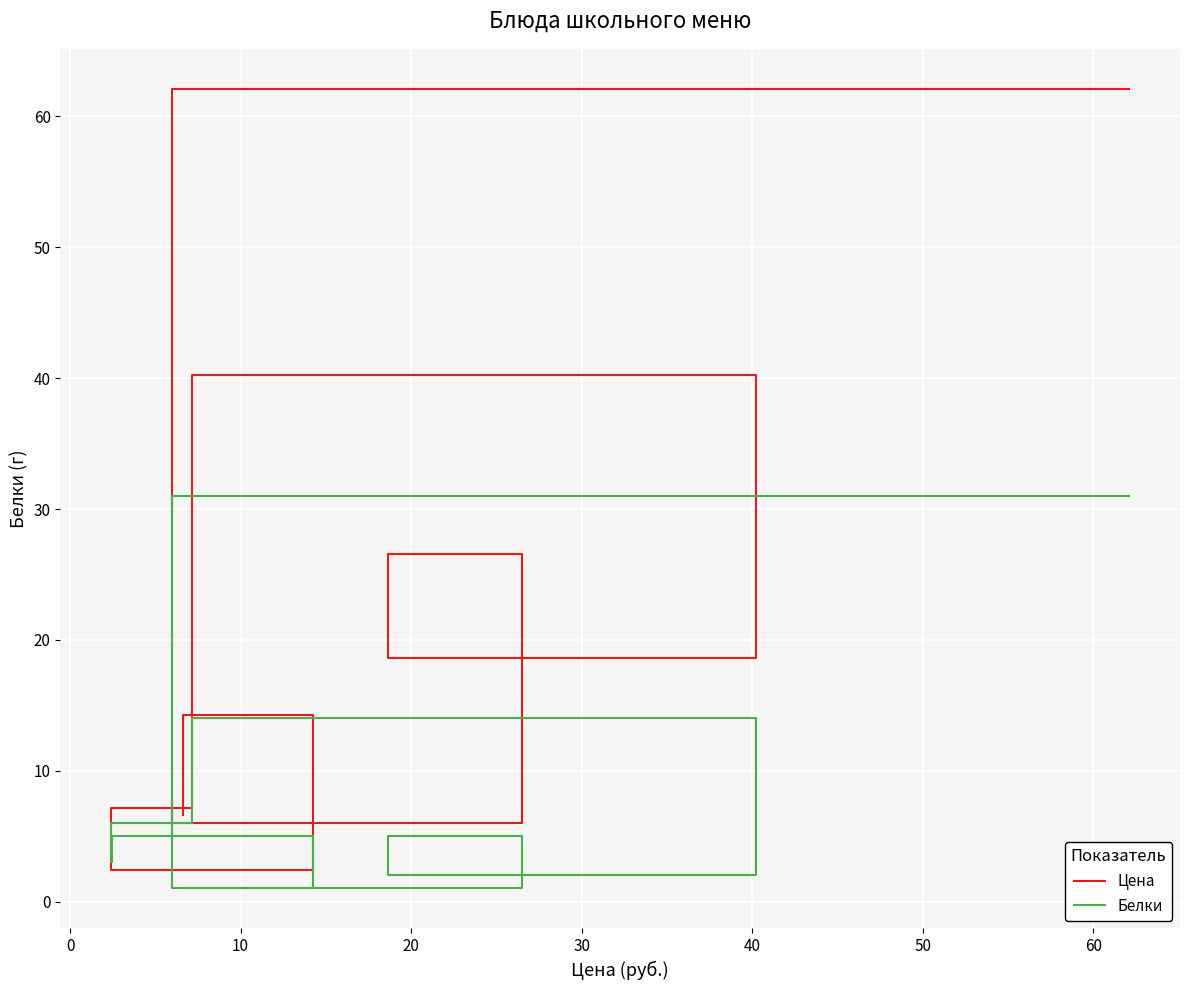

Rank the series by their maximum value, from highest to lowest.

Цена, Белки